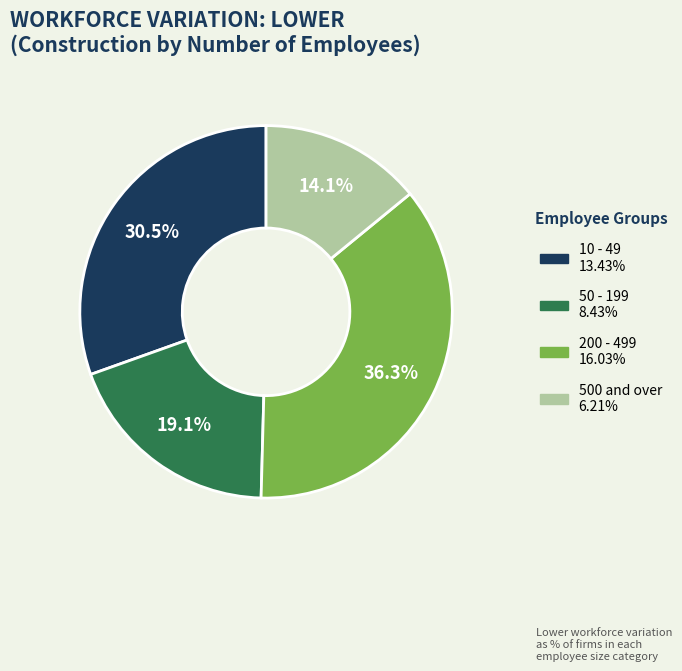

How many slices are in this pie chart?

4